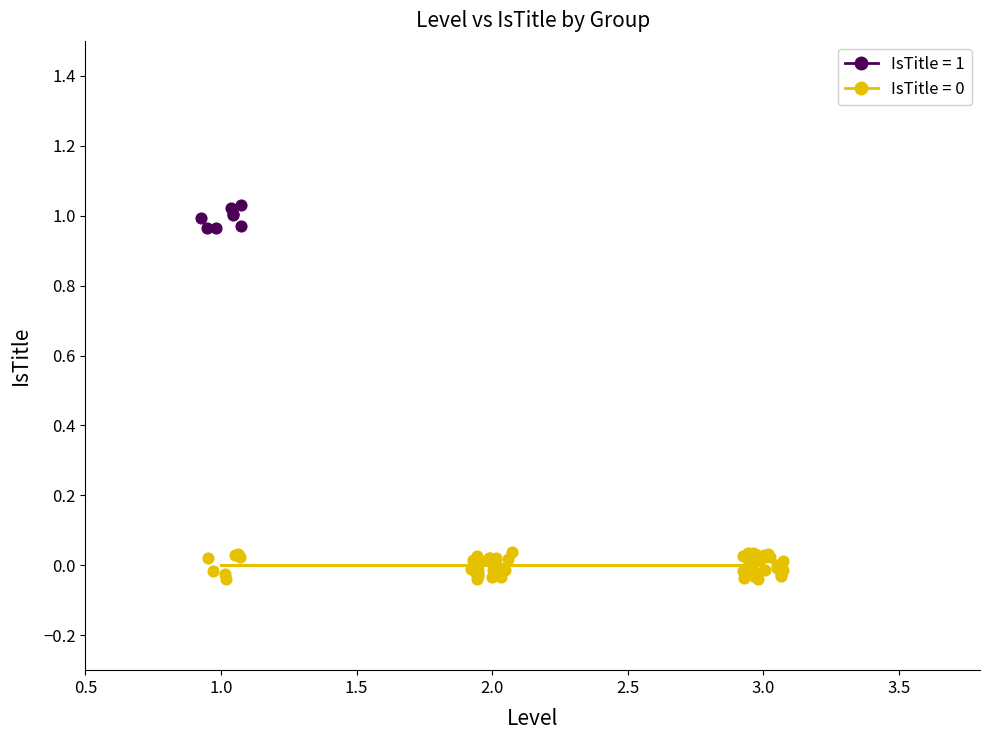

Which series reaches the maximum Y coordinate?

IsTitle = 1